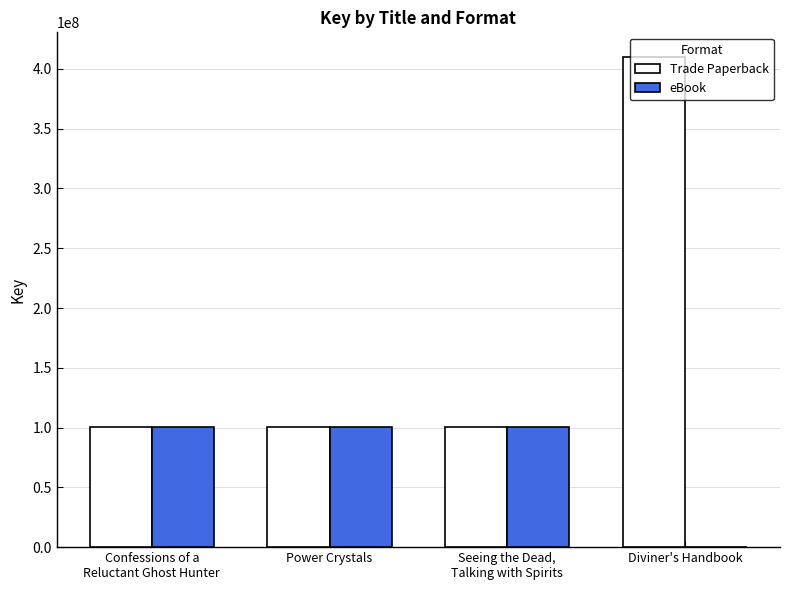

Which series has the largest total across all categories?

Trade Paperback